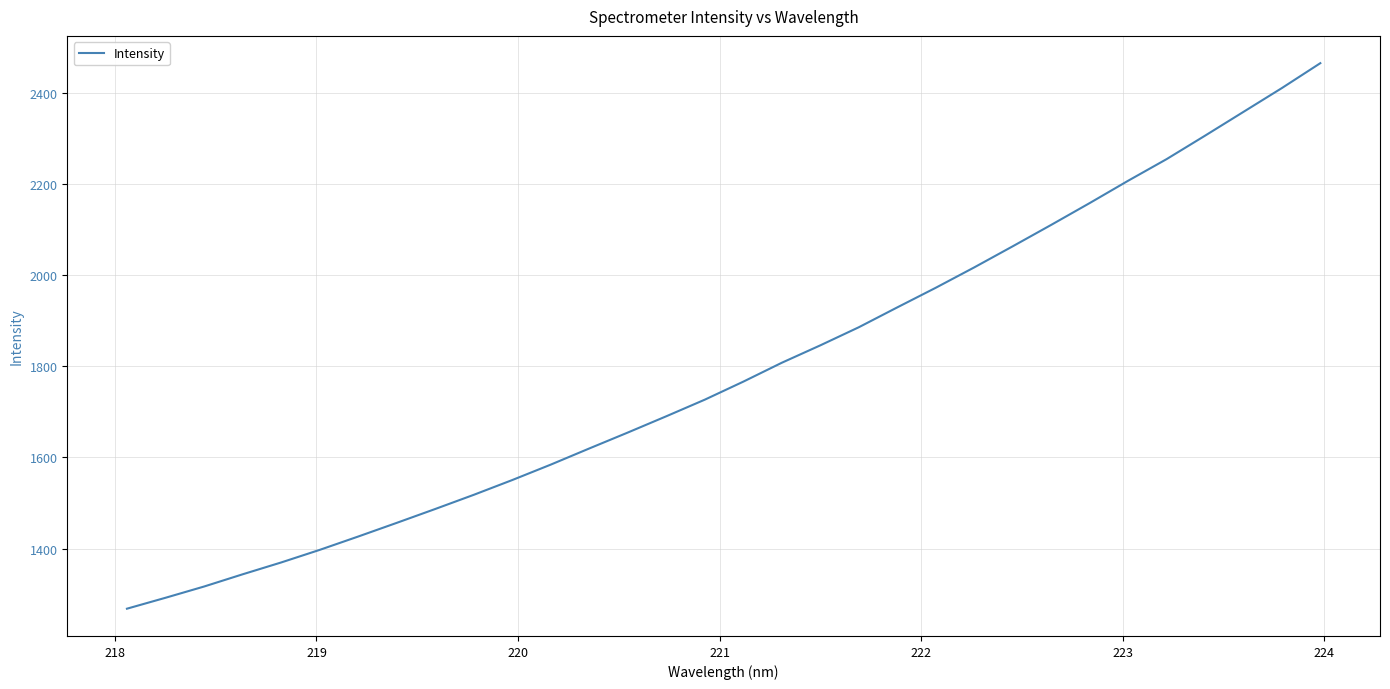

What is the difference between the maximum and minimum values?

1196.3